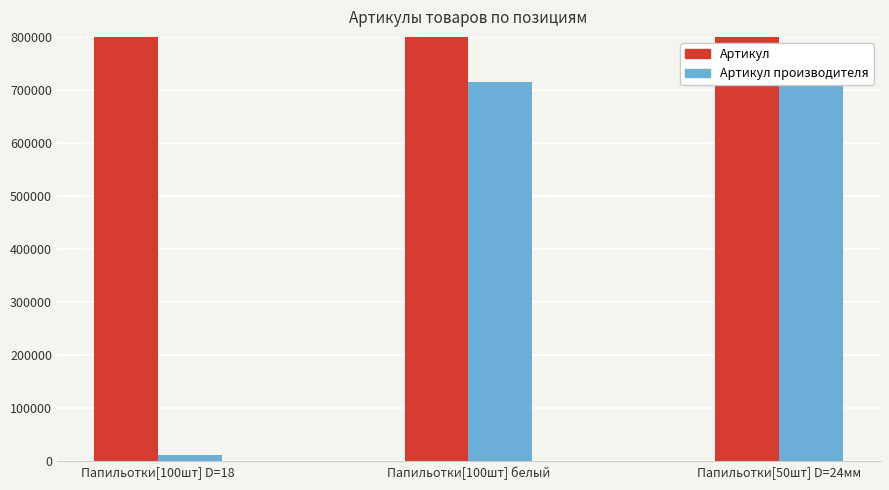

Which category has the highest value in the Артикул производителя series?

Папильотки[50шт] D=24мм